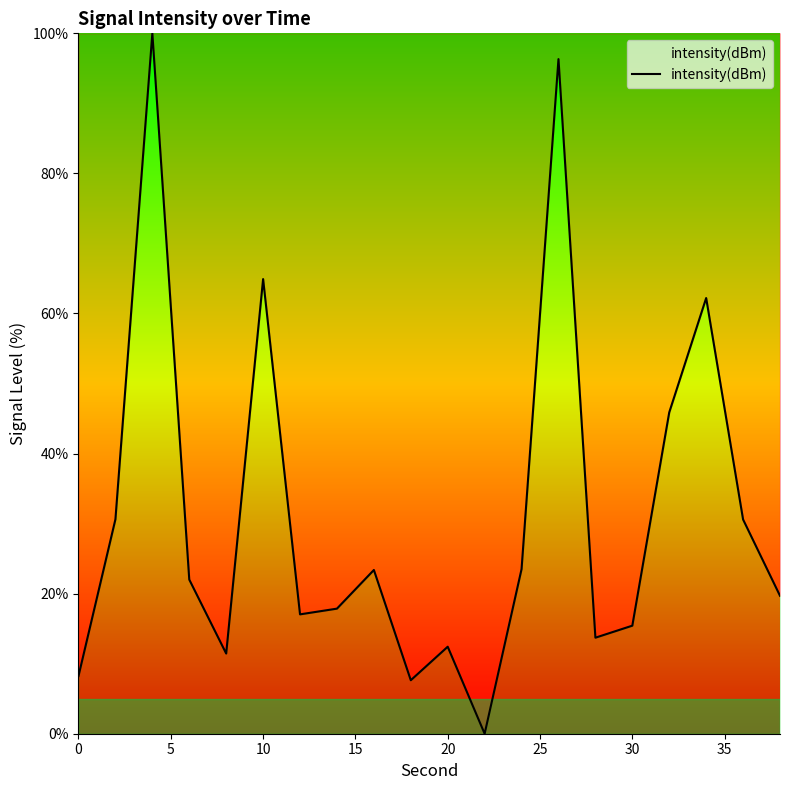

What is the difference between the maximum and minimum values?

100.0